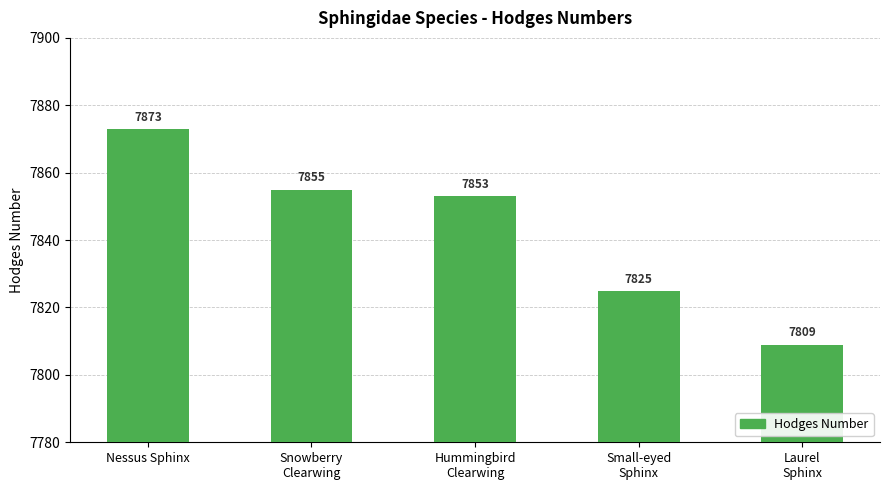

Reading left to right, what are all the values shown in this chart?

7873	7855	7853	7825	7809